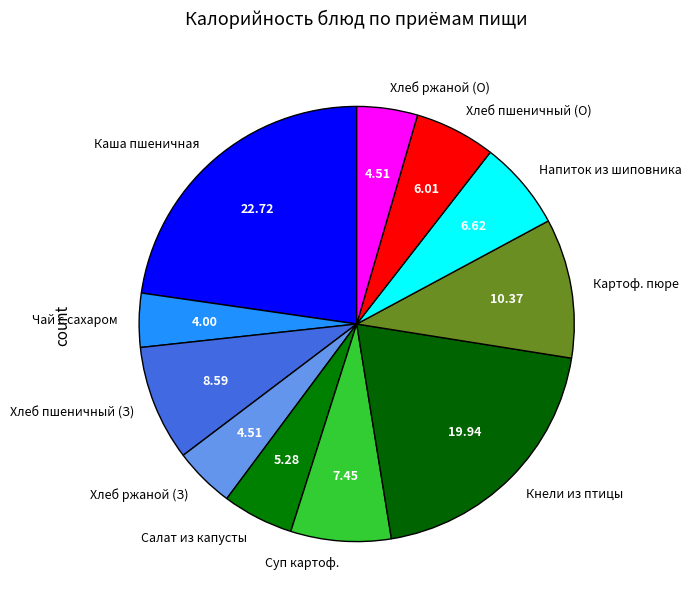

Does Хлеб пшеничный (З) represent more than half of the total?

No